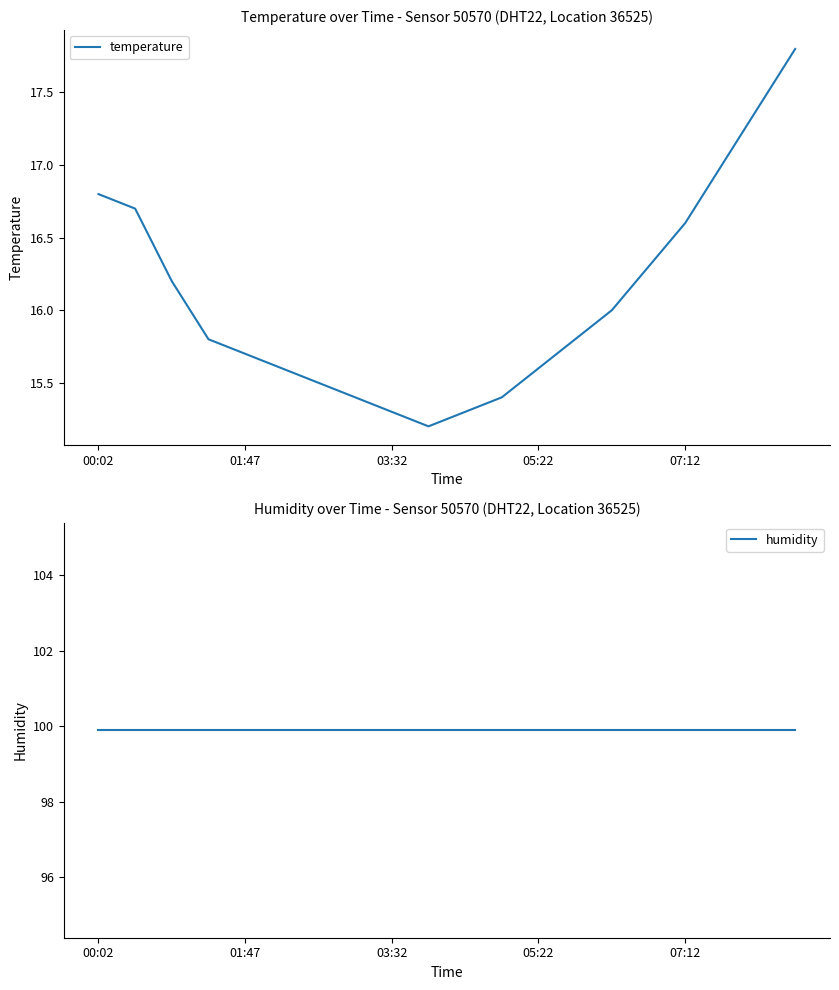

What is the total value across all series at 00:02?

116.7